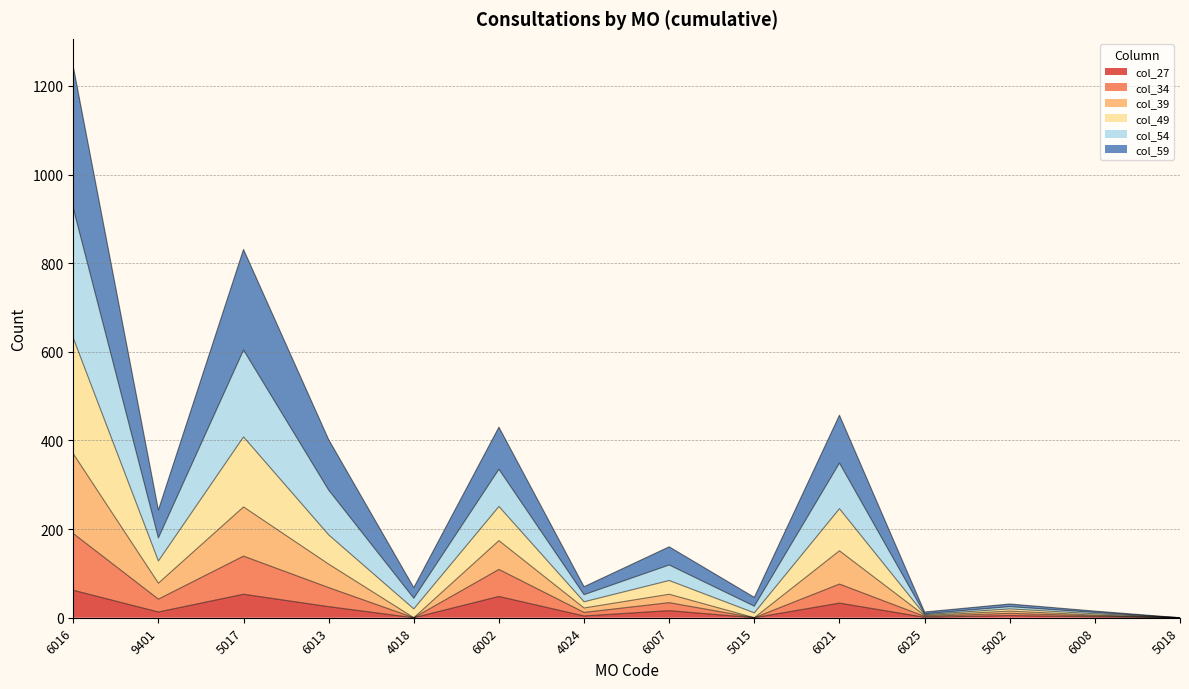

How many lines are shown in the chart?

6